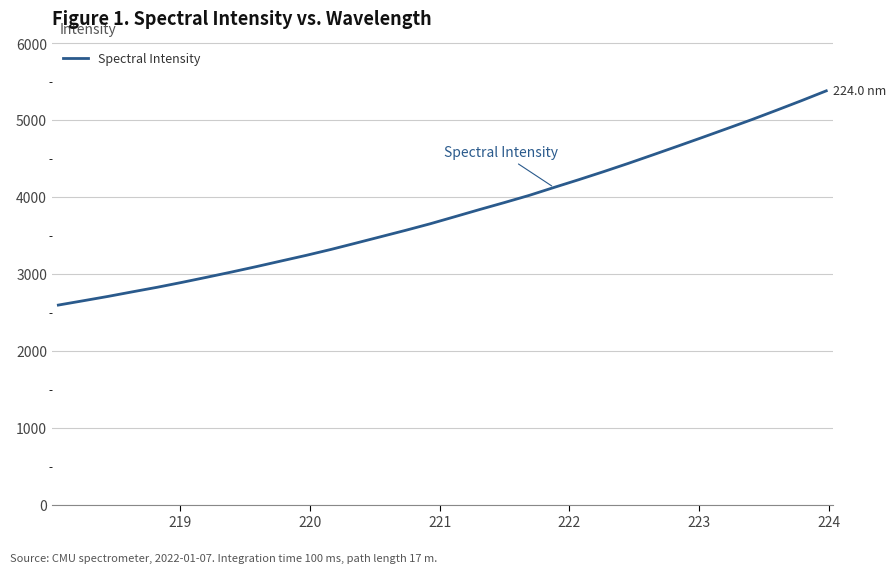

What is the maximum value shown in the chart?

5384.5